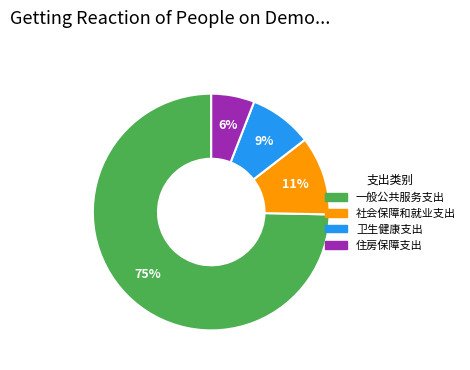

How many slices are in this pie chart?

4